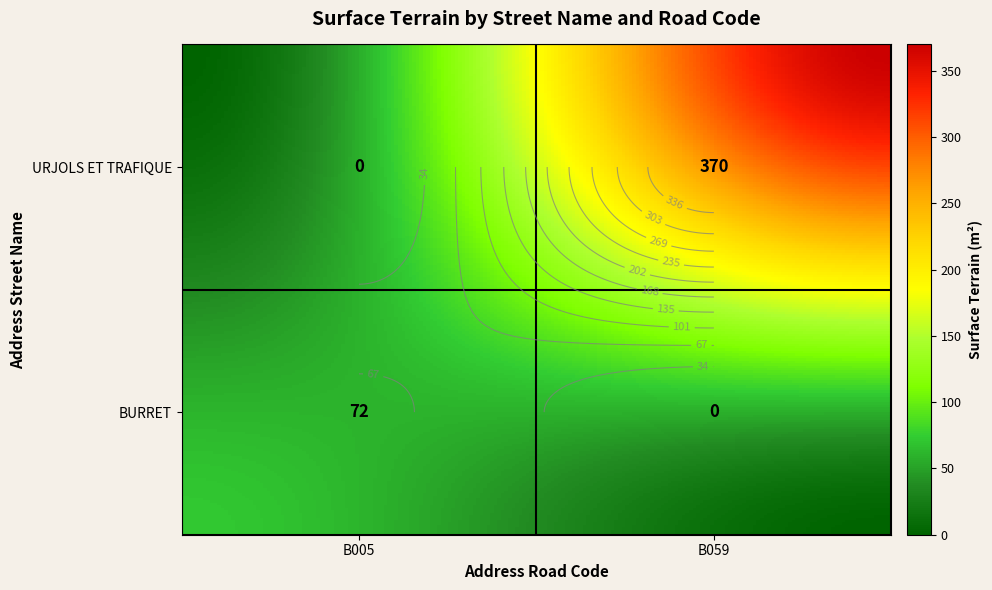

What is the greatest value displayed?

370